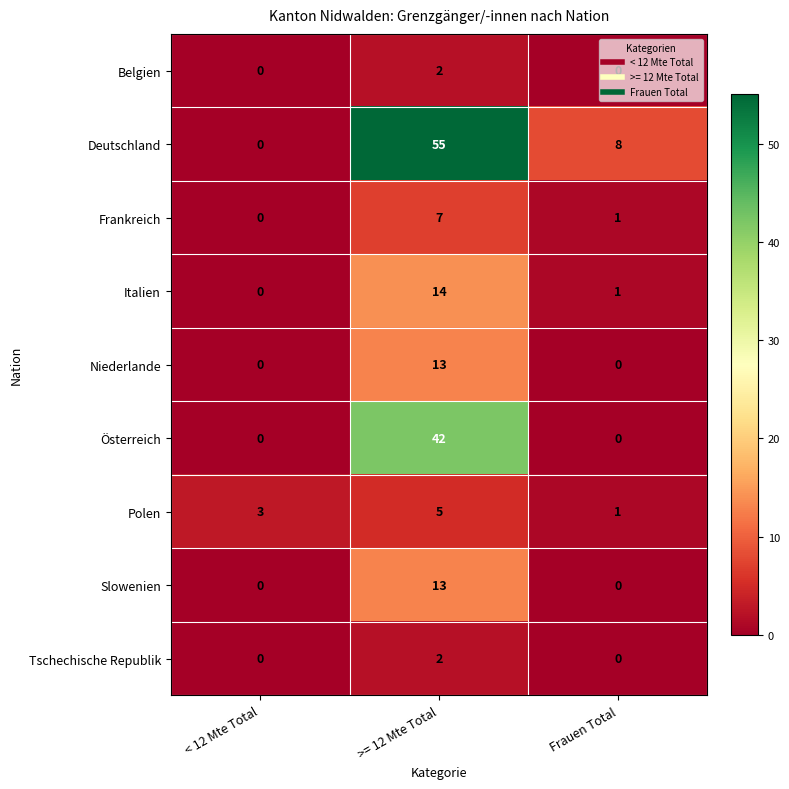

How many values in Niederlande are above zero?

1